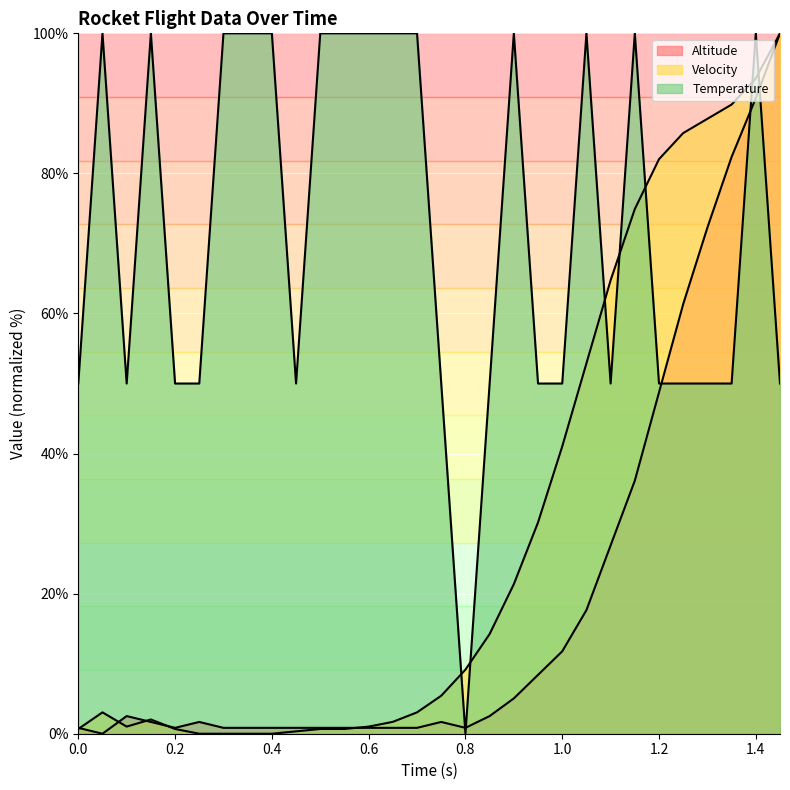

True or false: Velocity has more than 0 interior local peaks.

True